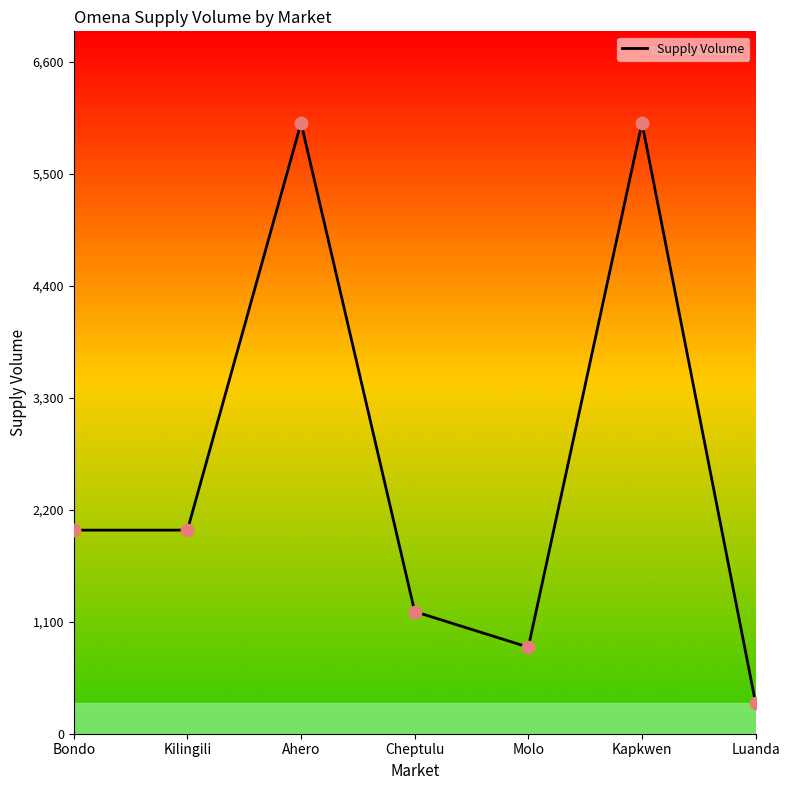

What is the ratio of the value at Kapkwen to the value at Cheptulu?

5.0